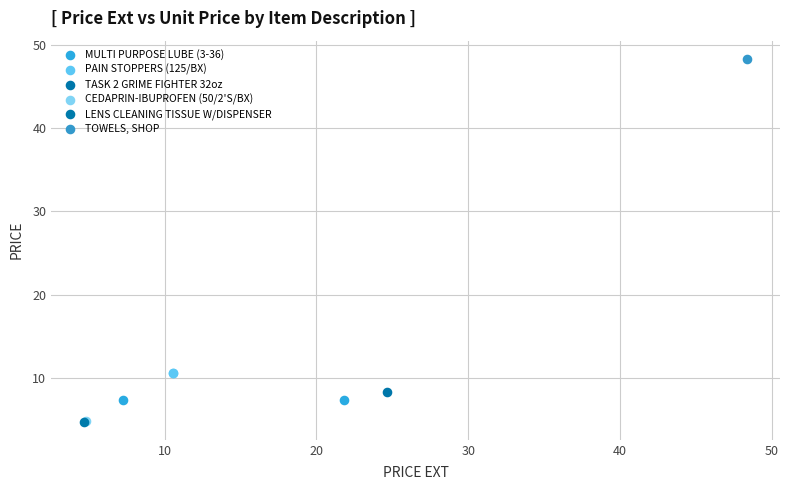

Which series contains the highest Y value?

TOWELS, SHOP